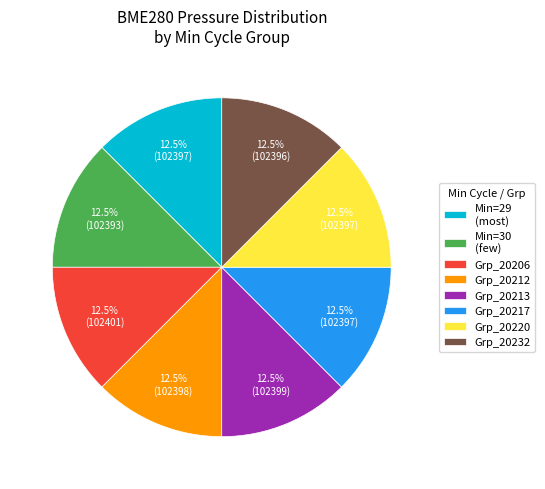

What percentage is NOT represented by Grp_20220?

87.5%